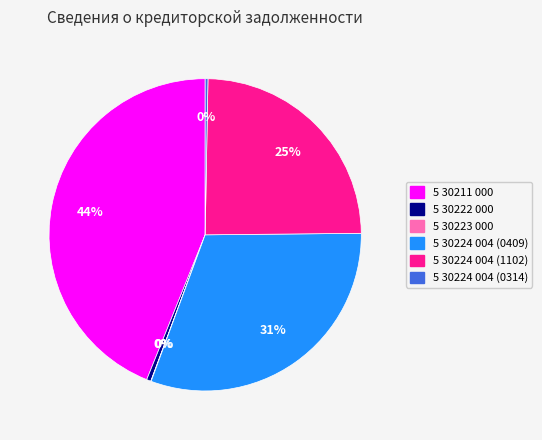

True or false: 5 30224 004 (0409) accounts for 17% of the total.

False